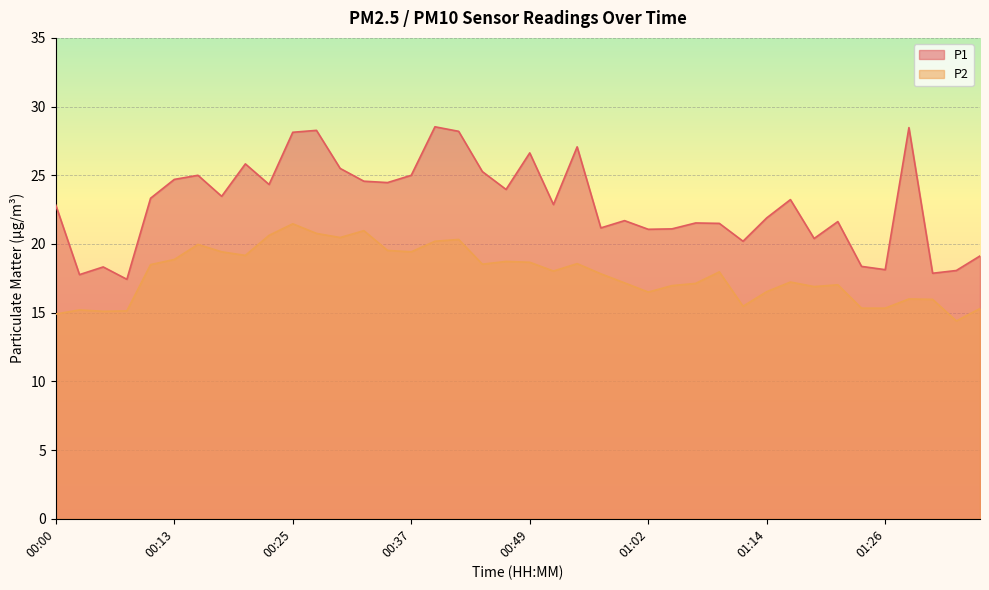

Where is the first local maximum for P2?

00:03